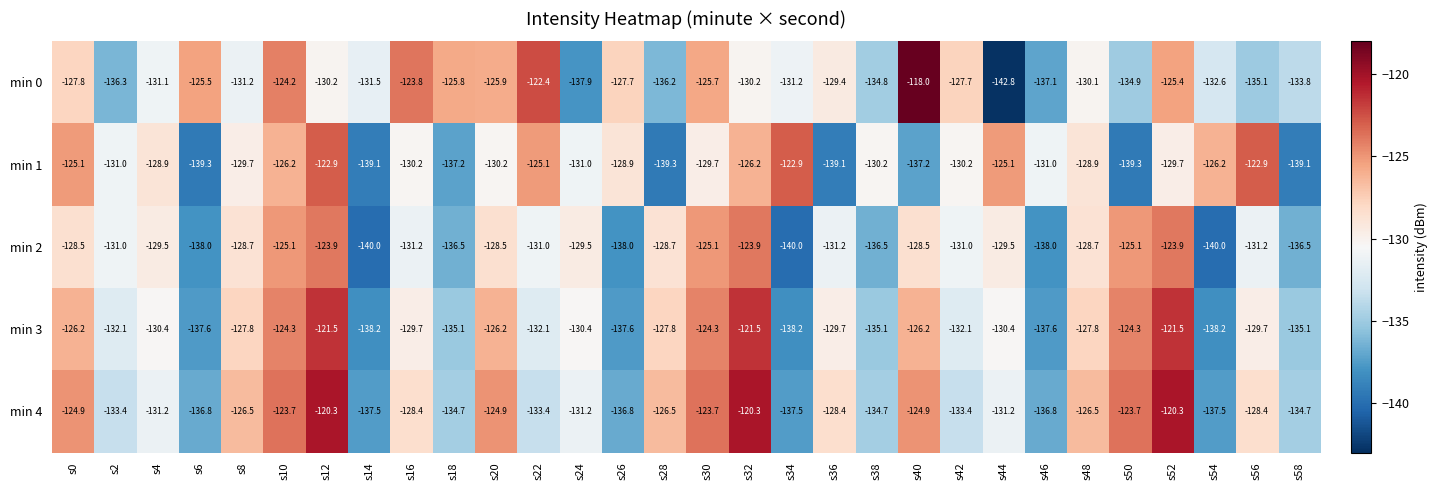

What is the minimum value for min 0?

-142.8